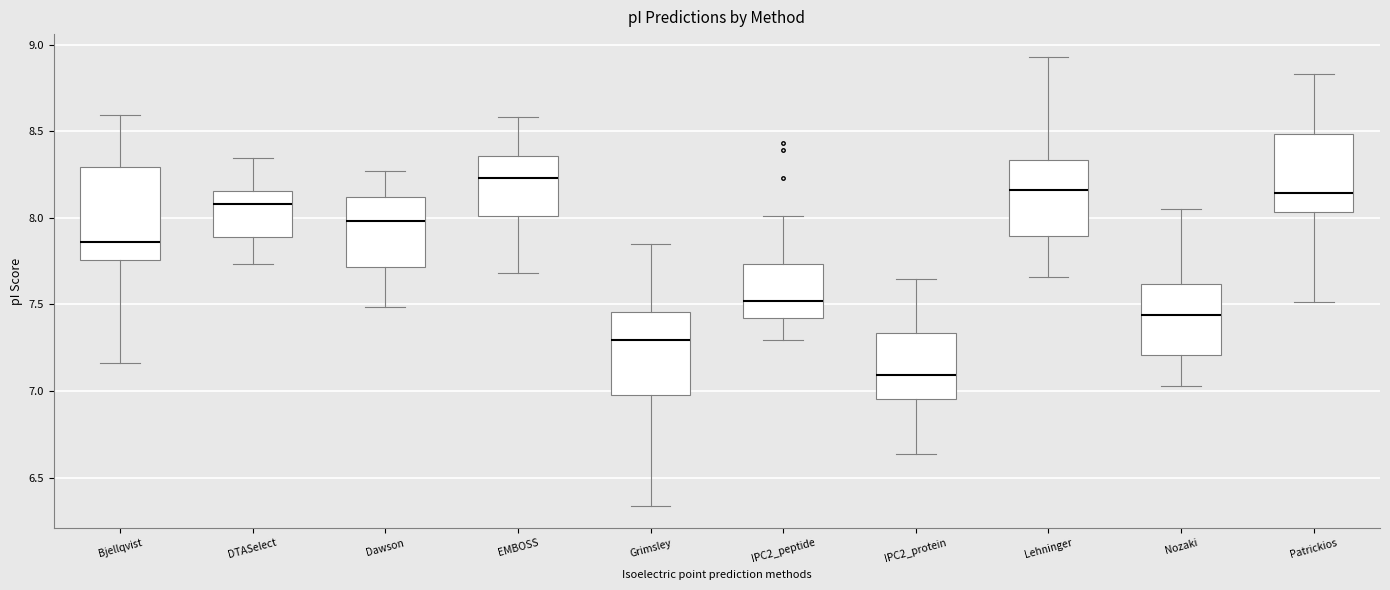

Which box's median line is the lowest?

IPC2_protein